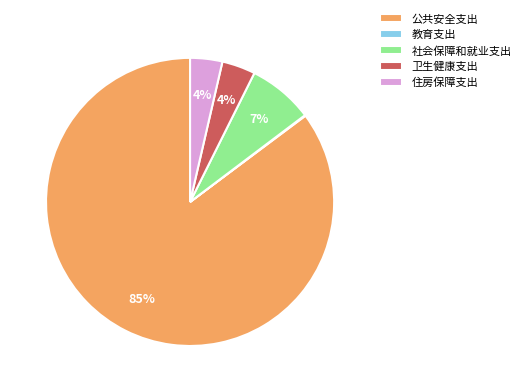

Combined, do 住房保障支出 and 卫生健康支出 account for over 50%?

No